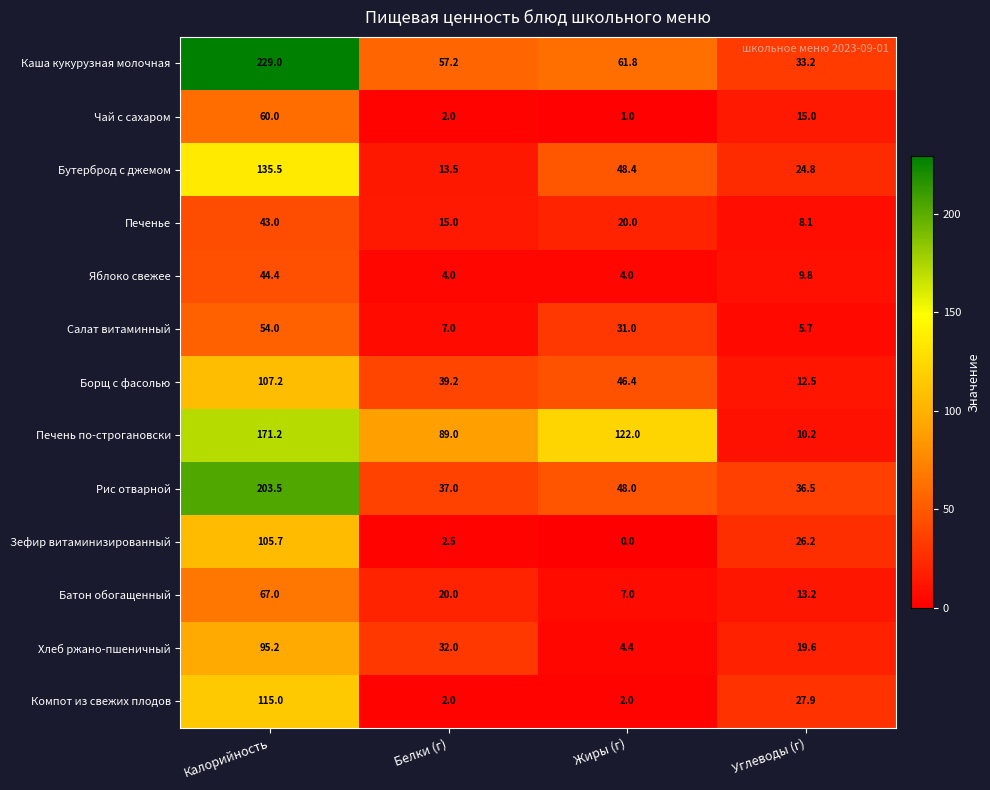

True or false: Яблоко свежее has a value of 9.8 at Углеводы (г).

True